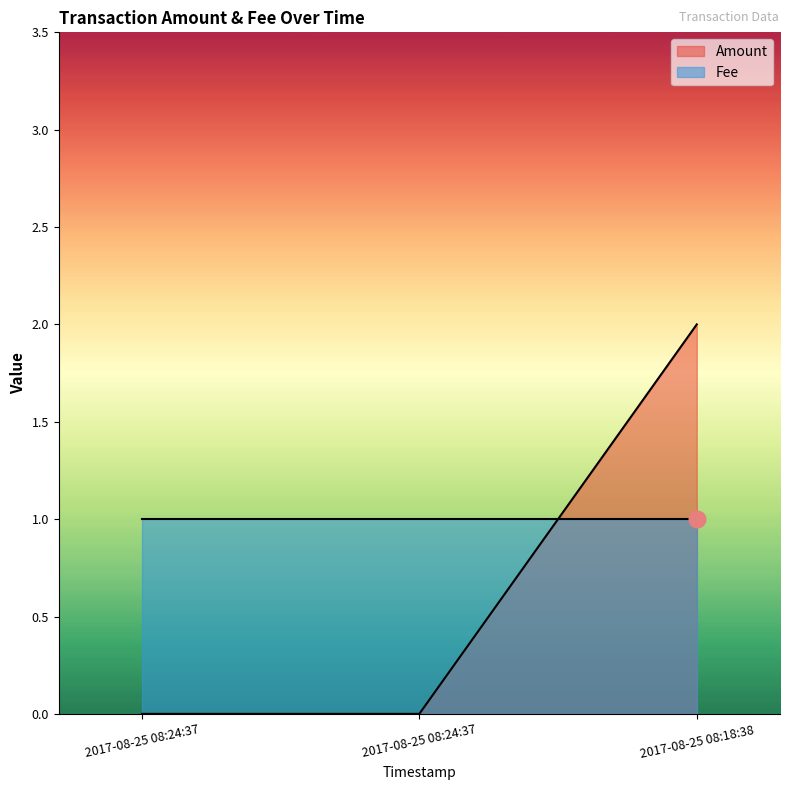

Is it true that the value at 2017-08-25 08:24:37 is 1?

False